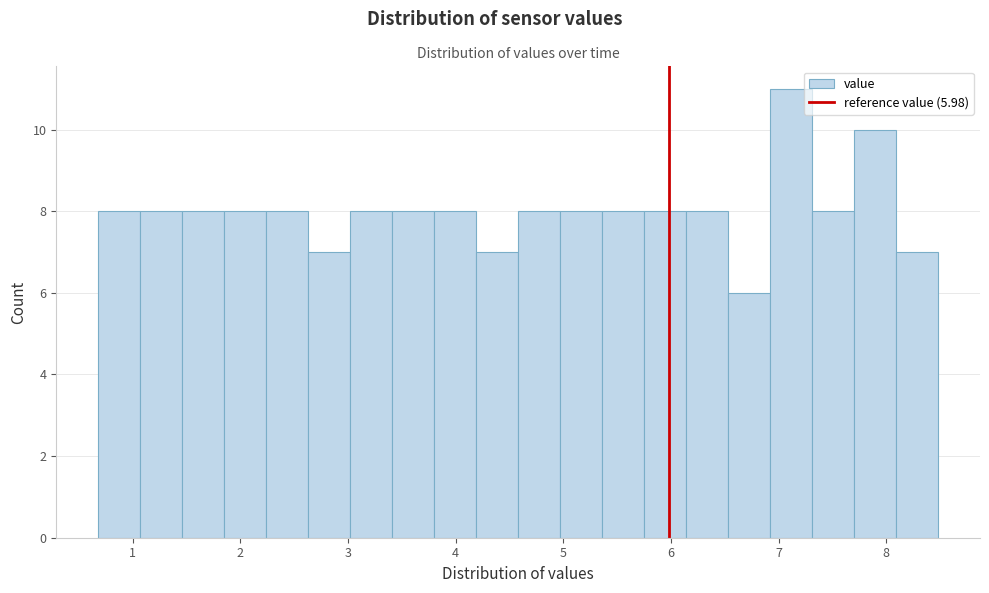

Read against the x-axis, roughly where is the centre of the tallest bar?

7.1